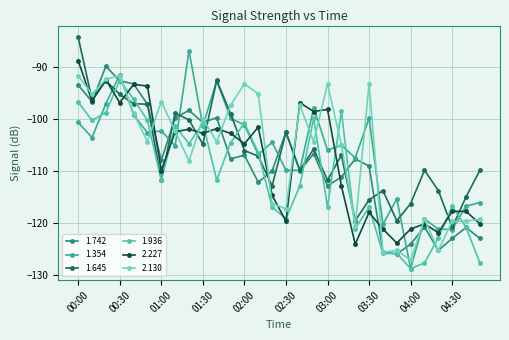

How many lines are shown in the chart?

6